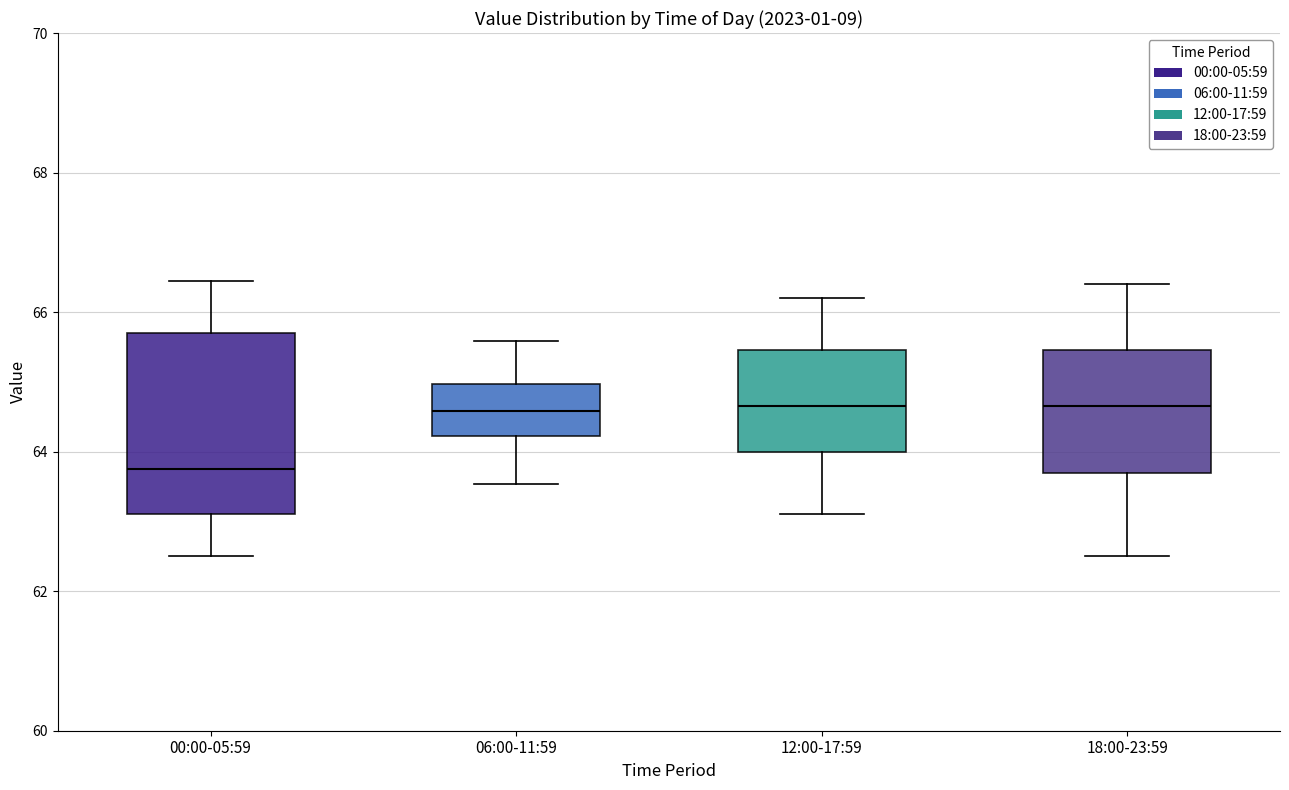

Reading left to right, read every box against the y-axis: the position of its median line, the range the box covers, and the ends of its whiskers. The values are not printed on the chart, so give them approximately, as read against the axis.

00:00-05:59: median 63.8, box 63.2 to 65.8, whiskers 62.6 to 66.4
06:00-11:59: median 64.6, box 64.2 to 65.0, whiskers 63.6 to 65.6
12:00-17:59: median 64.6, box 64.0 to 65.4, whiskers 63.2 to 66.2
18:00-23:59: median 64.6, box 63.8 to 65.4, whiskers 62.6 to 66.4